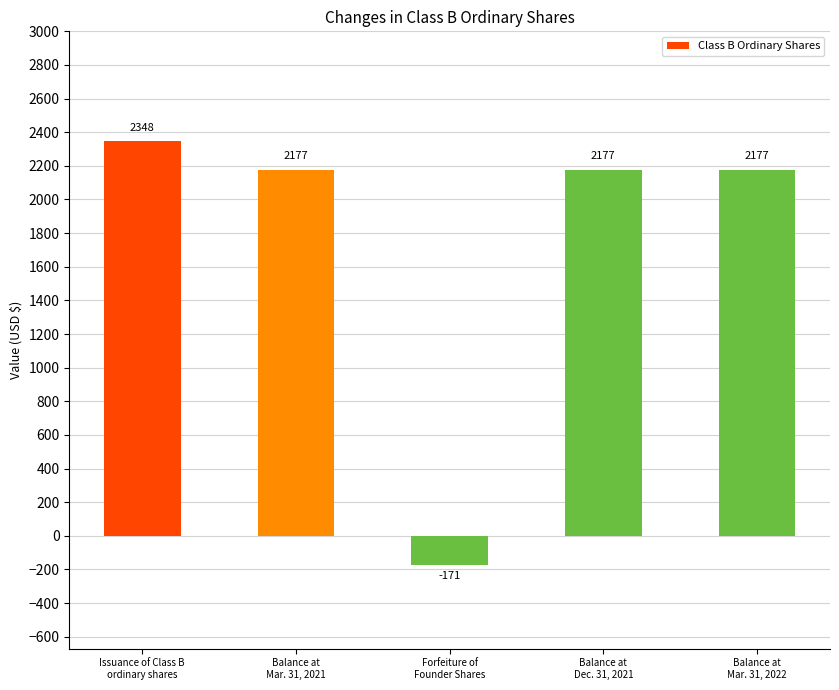

What is the difference between the maximum and minimum values?

2519